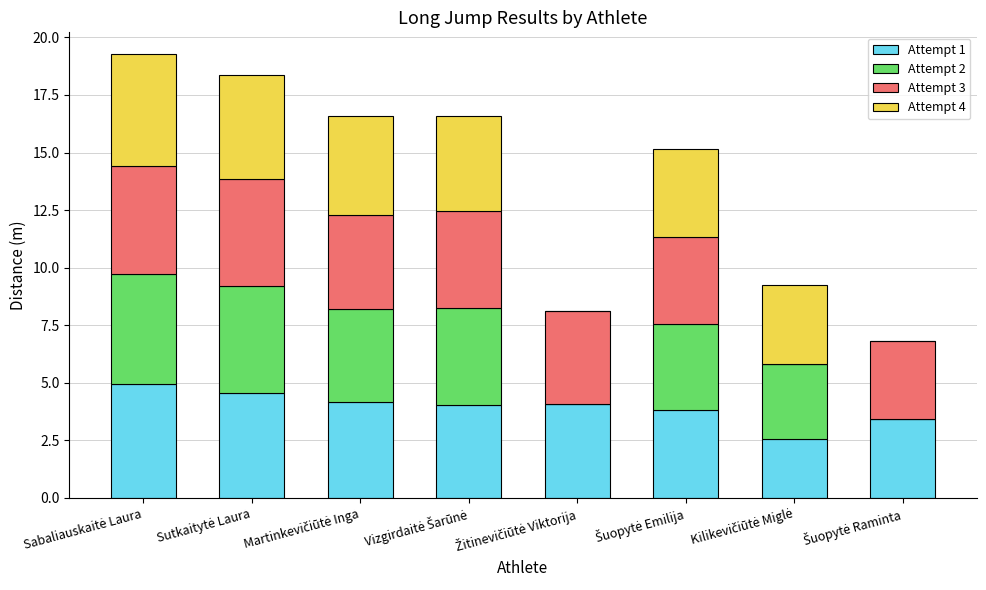

Where does the Attempt 4 series first go above 4?

Sabaliauskaitė Laura